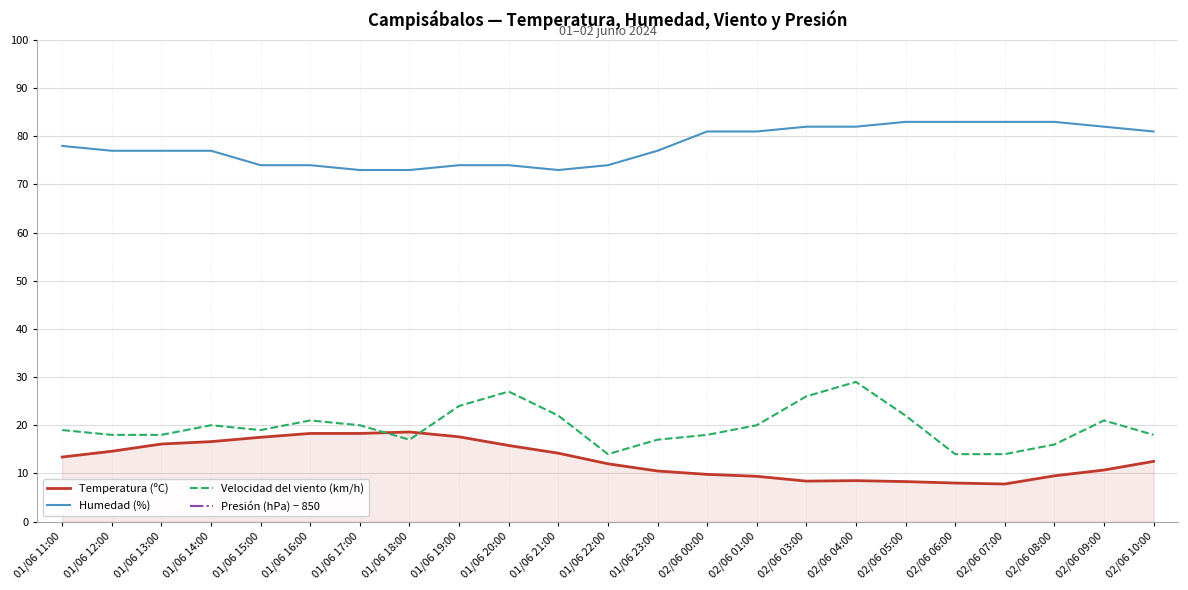

True or false: Presión (hPa) − 850 has more than 0 interior local peaks.

False